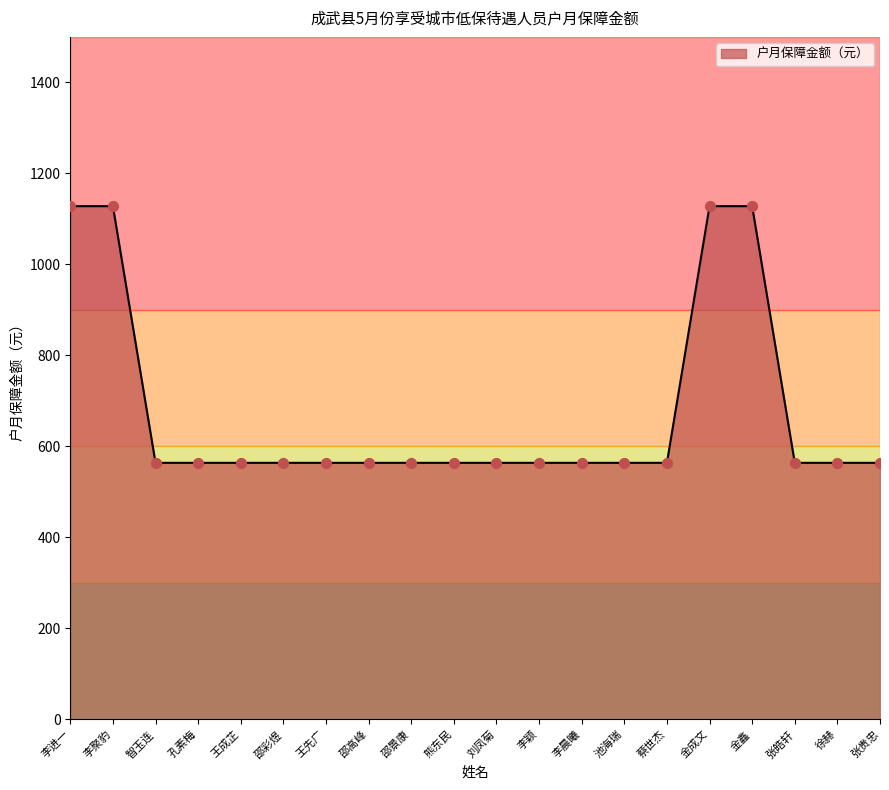

Approximately how many times larger is the value at 金鑫 compared to 张皓轩?

2.0